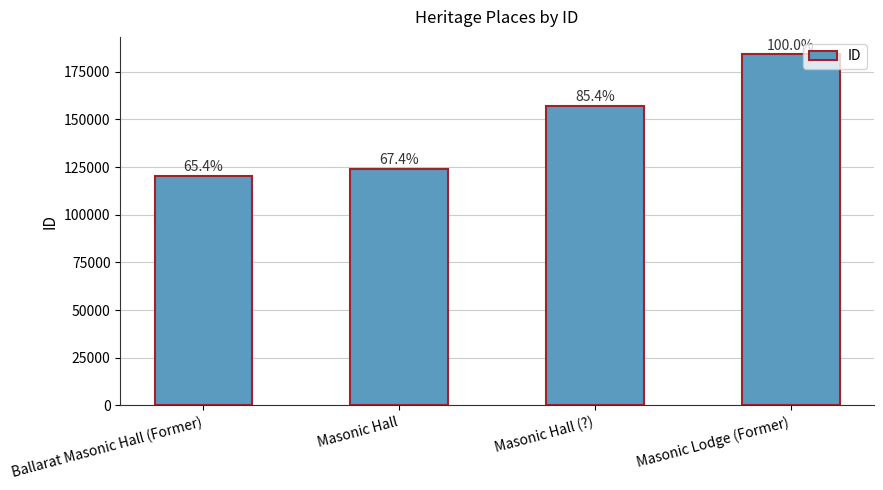

Are the bars horizontal?

No